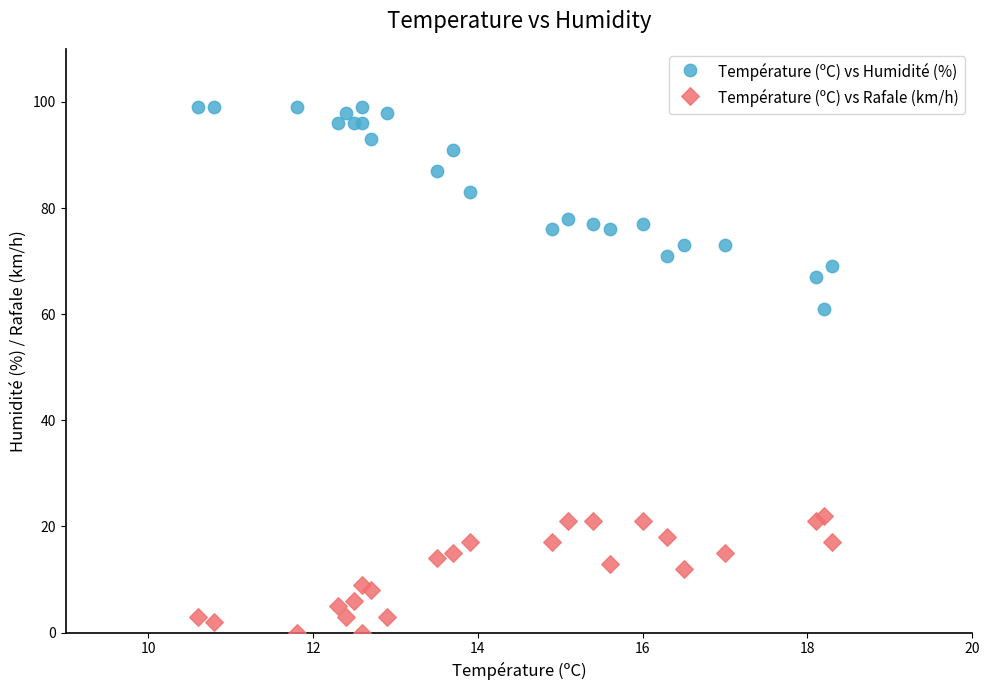

Which series has the widest spread of Y values?

Température (ºC) vs Humidité (%)